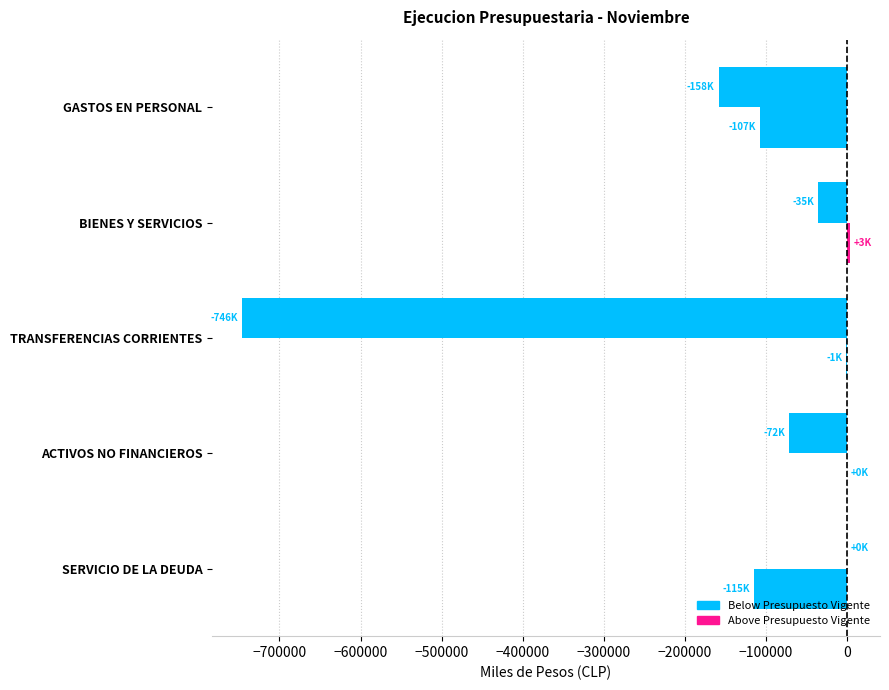

Count the number of data series in this chart.

2